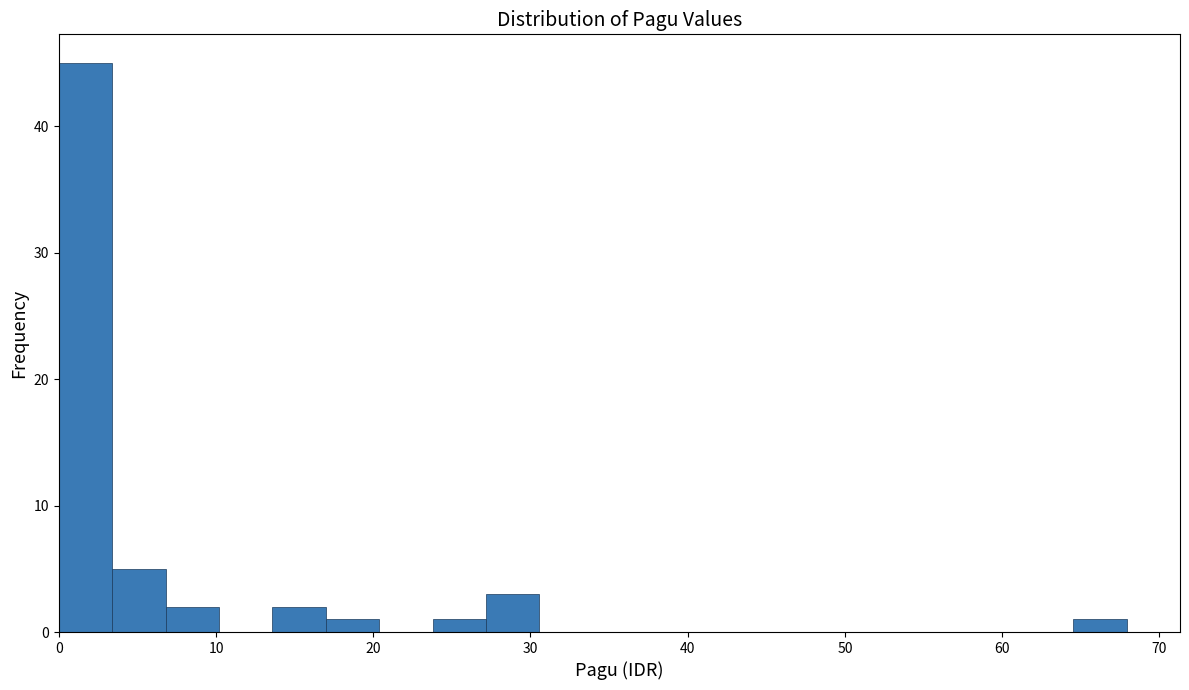

Read against the x-axis, roughly where is the centre of the tallest bar?

2